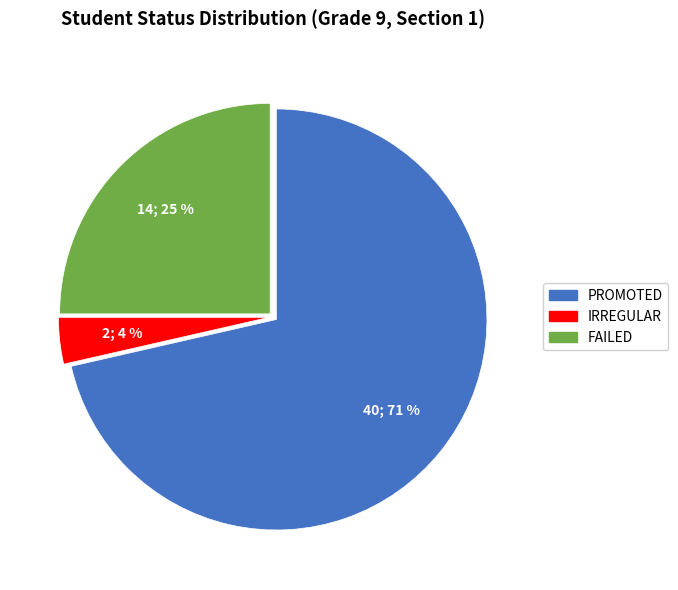

To the nearest percent, what portion does IRREGULAR represent?

4%